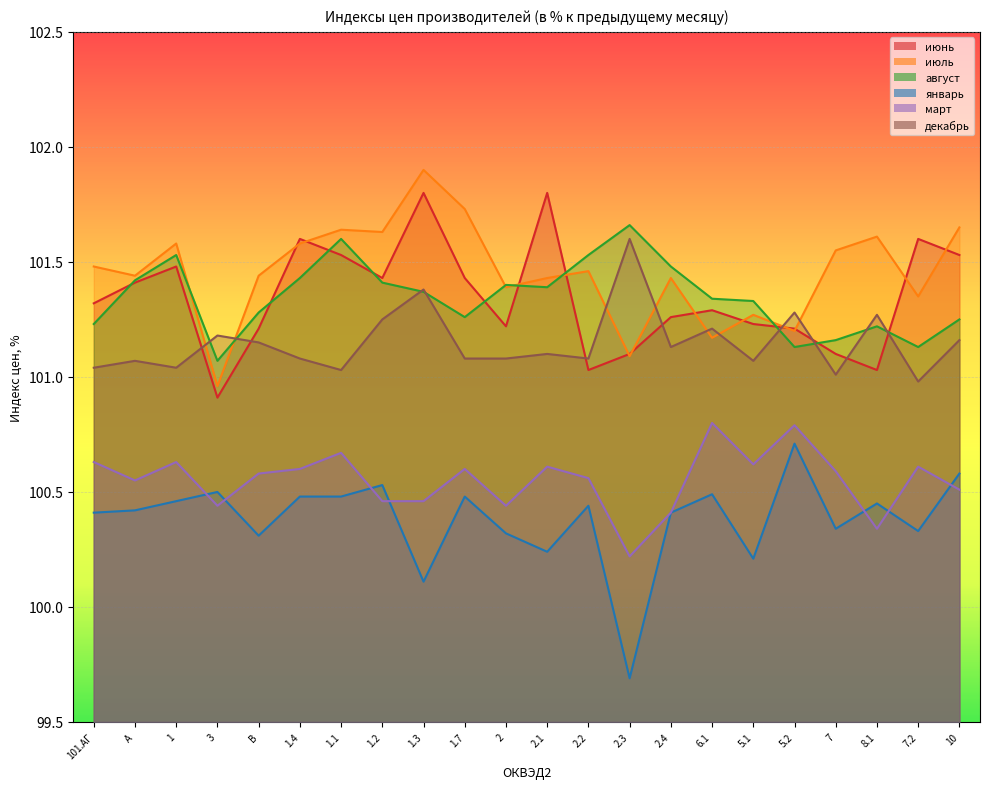

What is the total value across all series at 2.2?

606.1